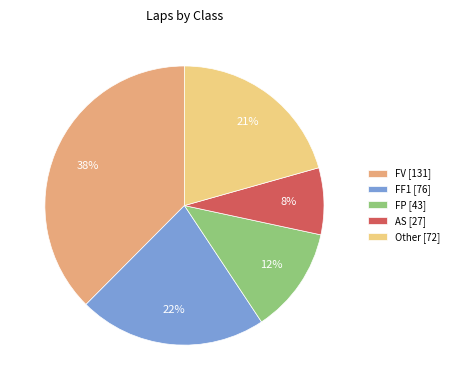

To the nearest percent, what is the difference between the largest and smallest slice percentages?

30%